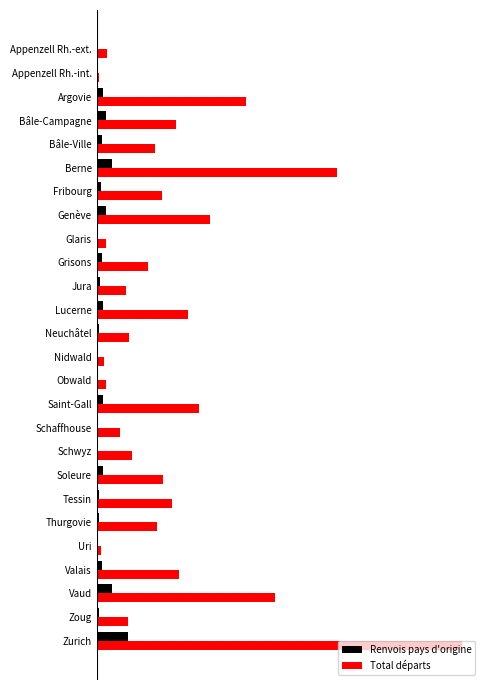

What is the value of the Total départs bar at the 22nd from the left?

18